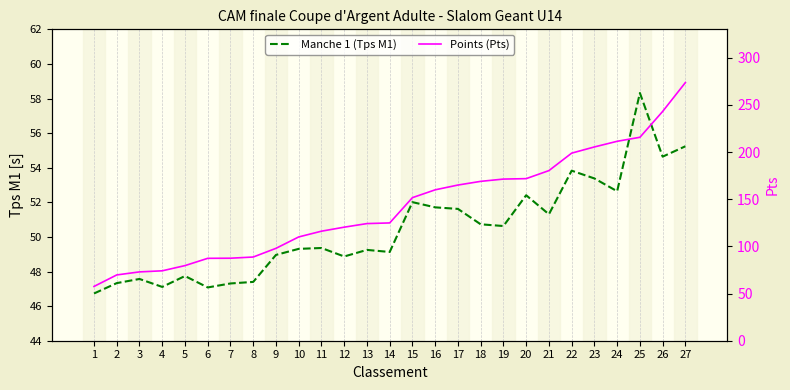

How many distinct data groups are displayed?

2